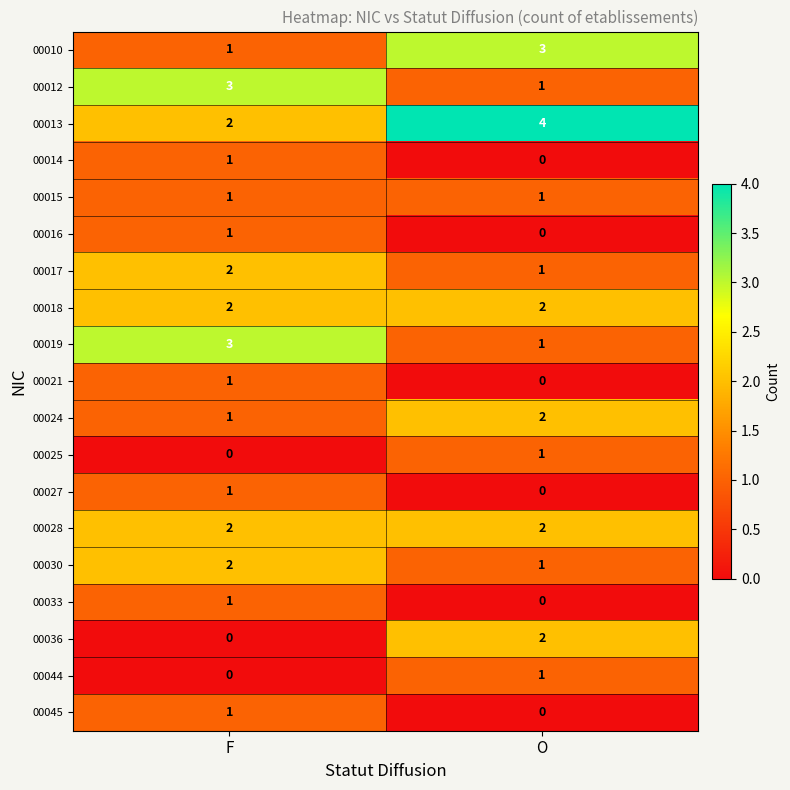

What is the average value of the 00013 series?

3